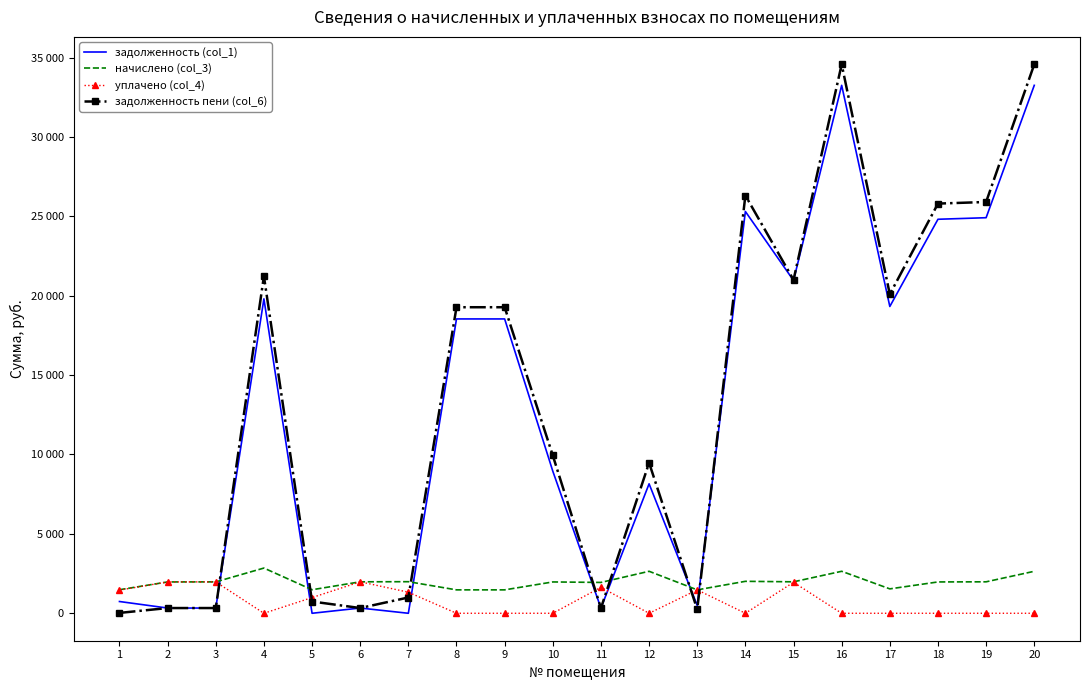

What are all the series names shown in the legend?

задолженность (col_1), начислено (col_3), уплачено (col_4), задолженность пени (col_6)